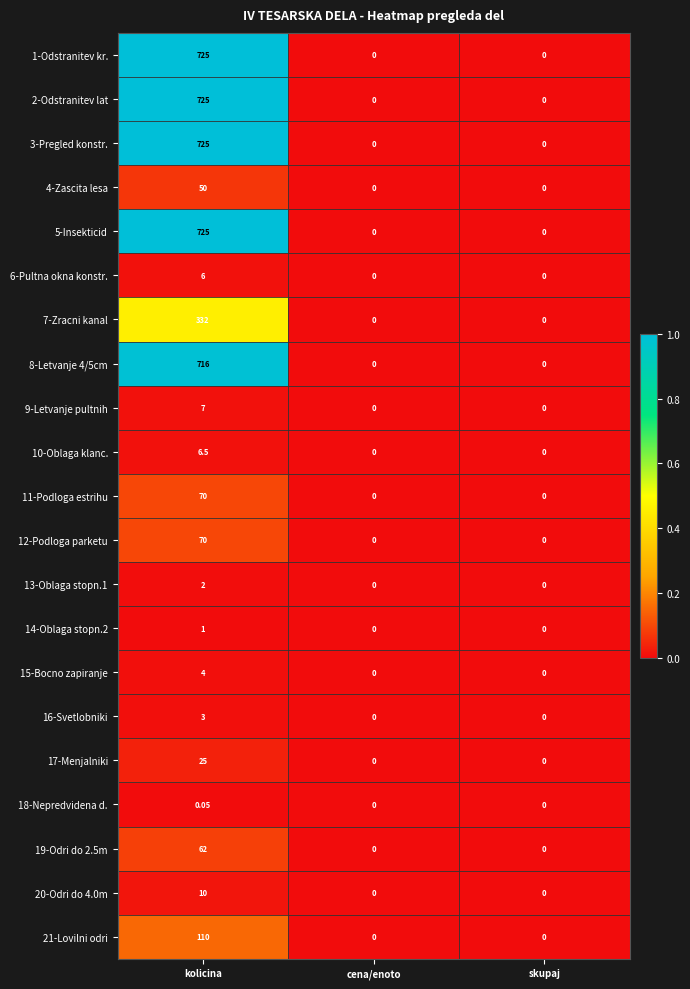

Is the value of 9-Letvanje pultnih at kolicina greater than the value of 11-Podloga estrihu at cena/enoto?

Yes